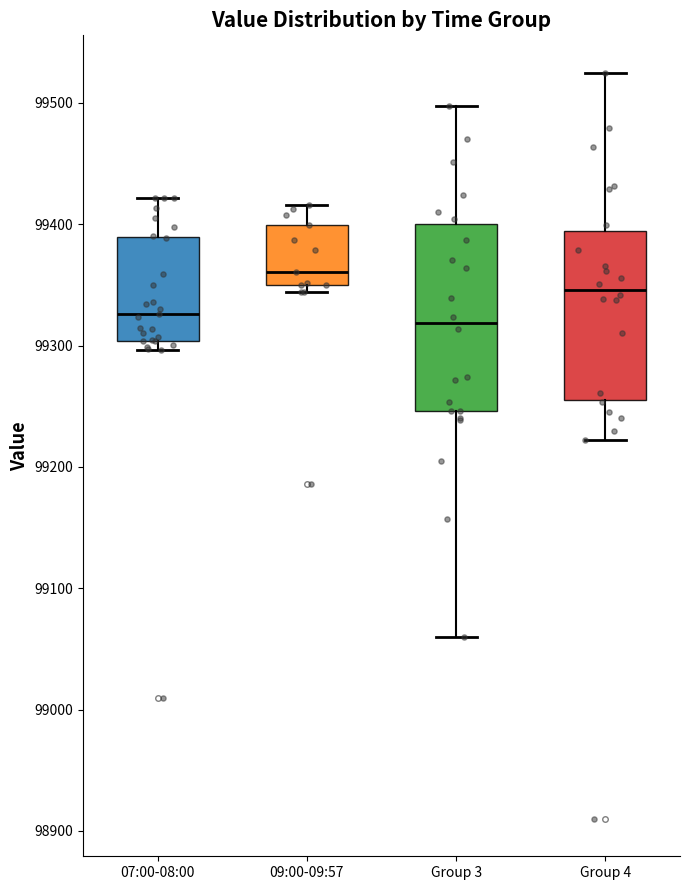

Reading left to right, read every box against the y-axis: the position of its median line, the range the box covers, and the ends of its whiskers. The values are not printed on the chart, so give them approximately, as read against the axis.

07:00-08:00: median 99330, box 99300 to 99390, whiskers 99300 (just below the box's lower edge) to 99420
09:00-09:57: median 99360, box 99350 to 99400, whiskers 99340 to 99420
Group 3: median 99320, box 99250 to 99400, whiskers 99060 to 99500
Group 4: median 99350, box 99260 to 99390, whiskers 99220 to 99530